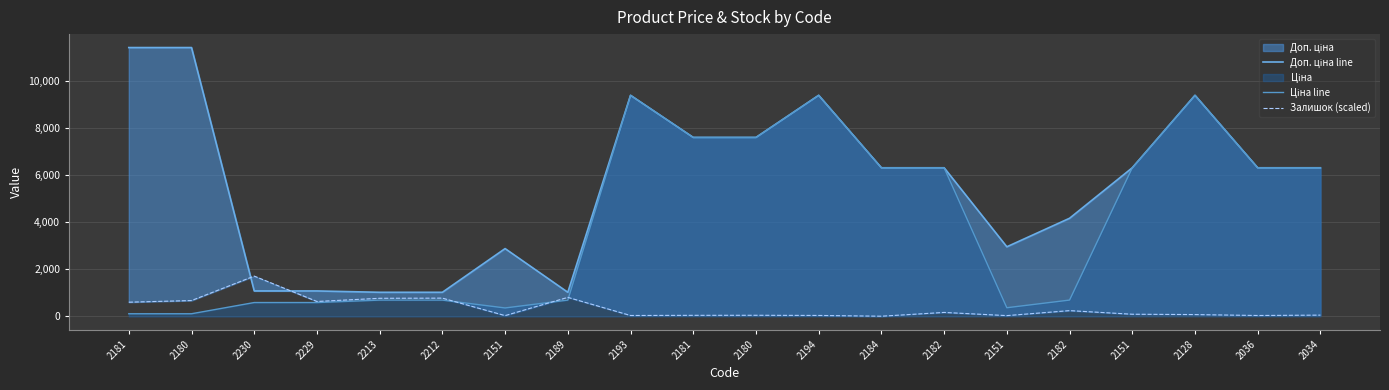

The Доп. ціна line series shows 11410.0 at 2180. True or false?

True